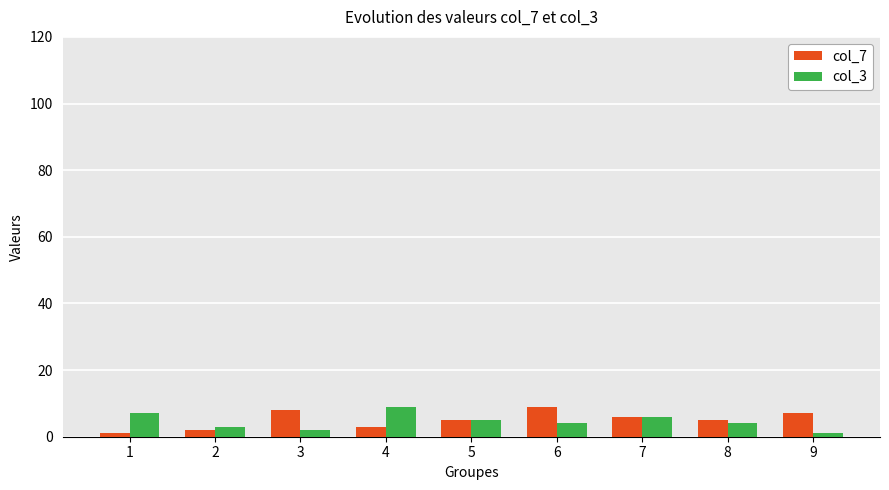

What is the approximate value of col_3 at 1?

7